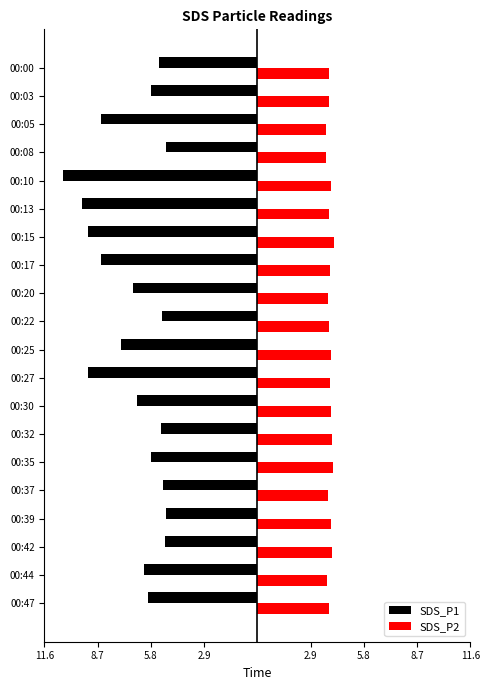

What are all the series names shown in the legend?

SDS_P1, SDS_P2